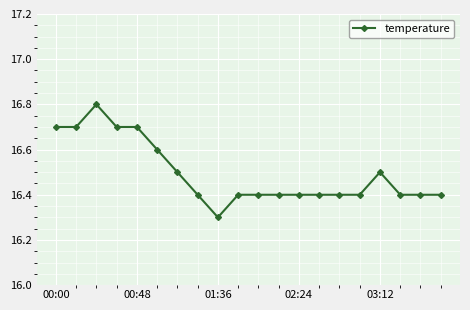

What is the difference between the maximum and second lowest values?

0.4